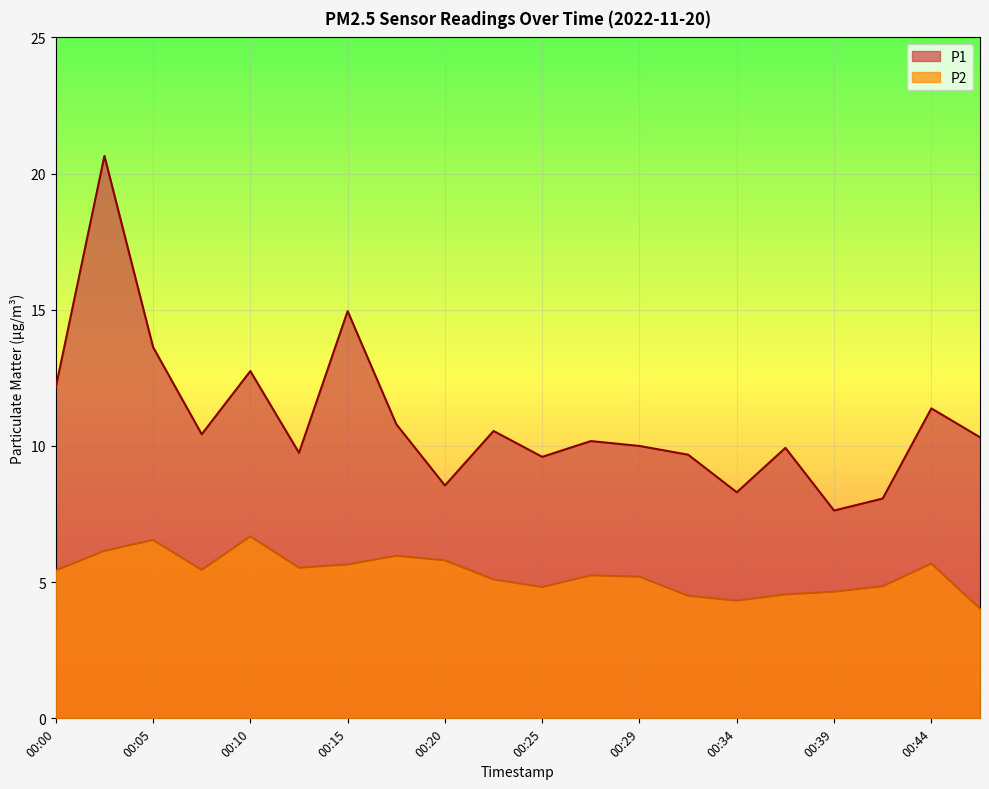

Reading left to right, what are all the values shown in this chart?

P1: 00:00=12.2	00:03=20.6	00:05=13.6	00:08=10.4	00:10=12.8	00:12=9.8	00:15=14.9	00:17=10.8	00:20=8.6	00:22=10.6	00:25=9.6	00:27=10.2	00:29=10.0	00:32=9.7	00:34=8.3	00:37=9.9	00:39=7.6	00:42=8.1	00:44=11.4	00:47=10.3
P2: 00:00=5.4	00:03=6.2	00:05=6.5	00:08=5.5	00:10=6.7	00:12=5.5	00:15=5.7	00:17=6.0	00:20=5.8	00:22=5.1	00:25=4.8	00:27=5.2	00:29=5.2	00:32=4.5	00:34=4.3	00:37=4.5	00:39=4.7	00:42=4.8	00:44=5.7	00:47=4.0